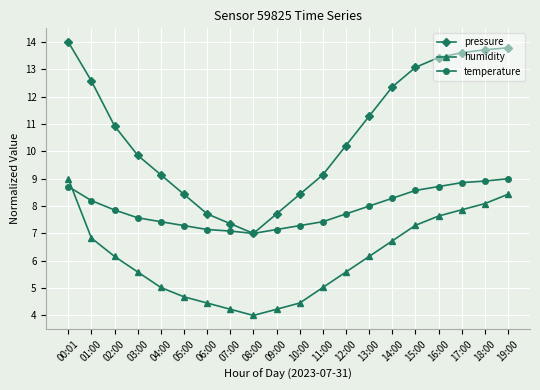

Where does the humidity series first go above 6?

00:01